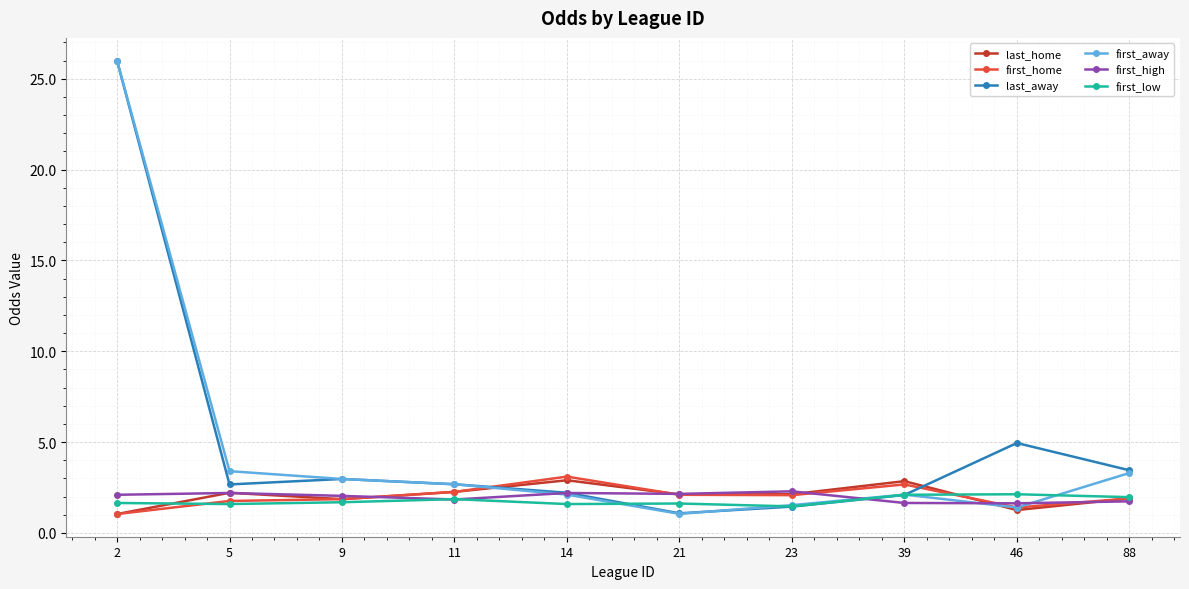

At which category is the sum across all series the highest?

2